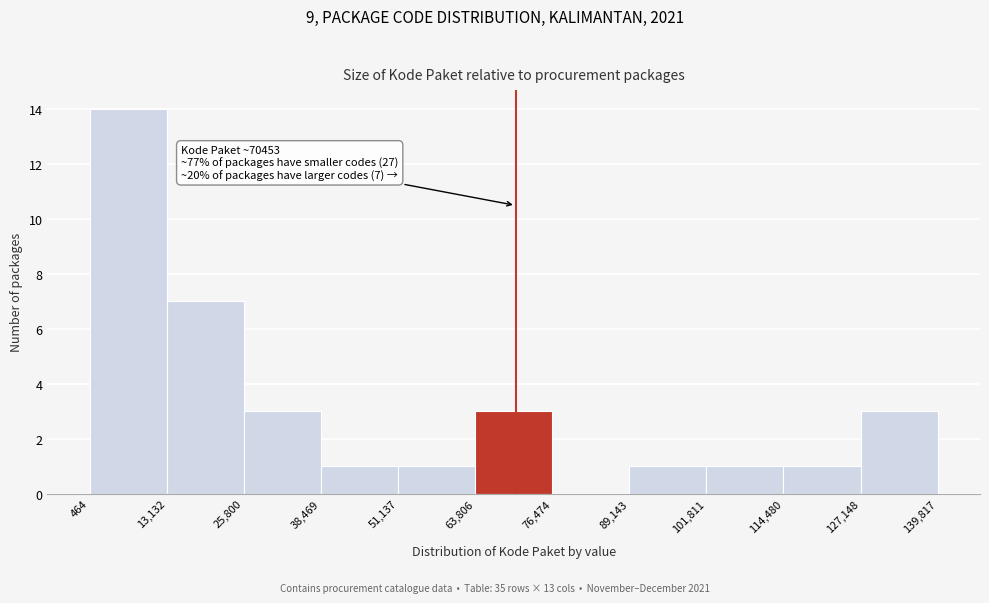

Which range on the x-axis has the tallest bar?

464 to 13,132